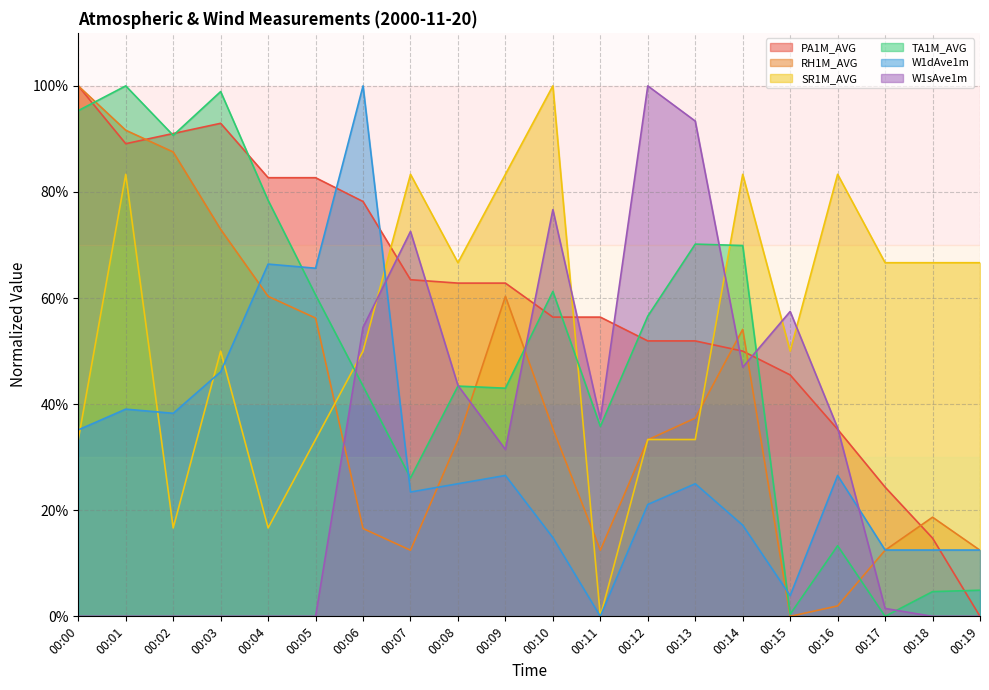

How many distinct data groups are displayed?

6